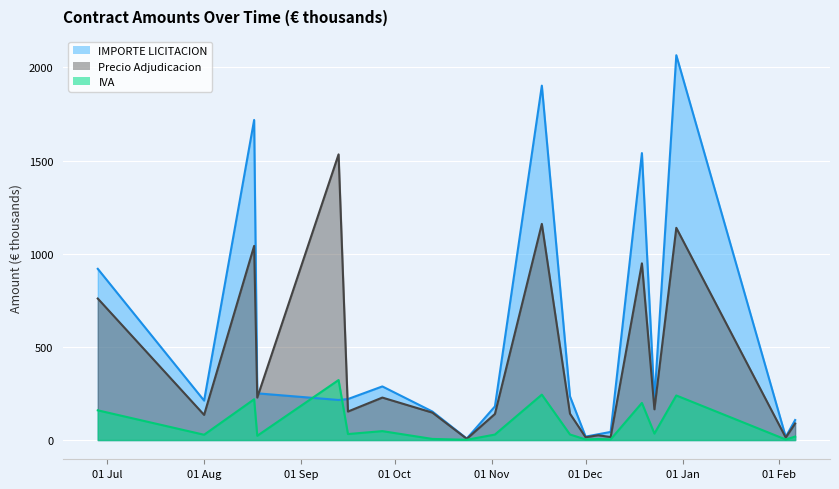

Is it true that IVA equals 5.5 at 2022-12-09?

False